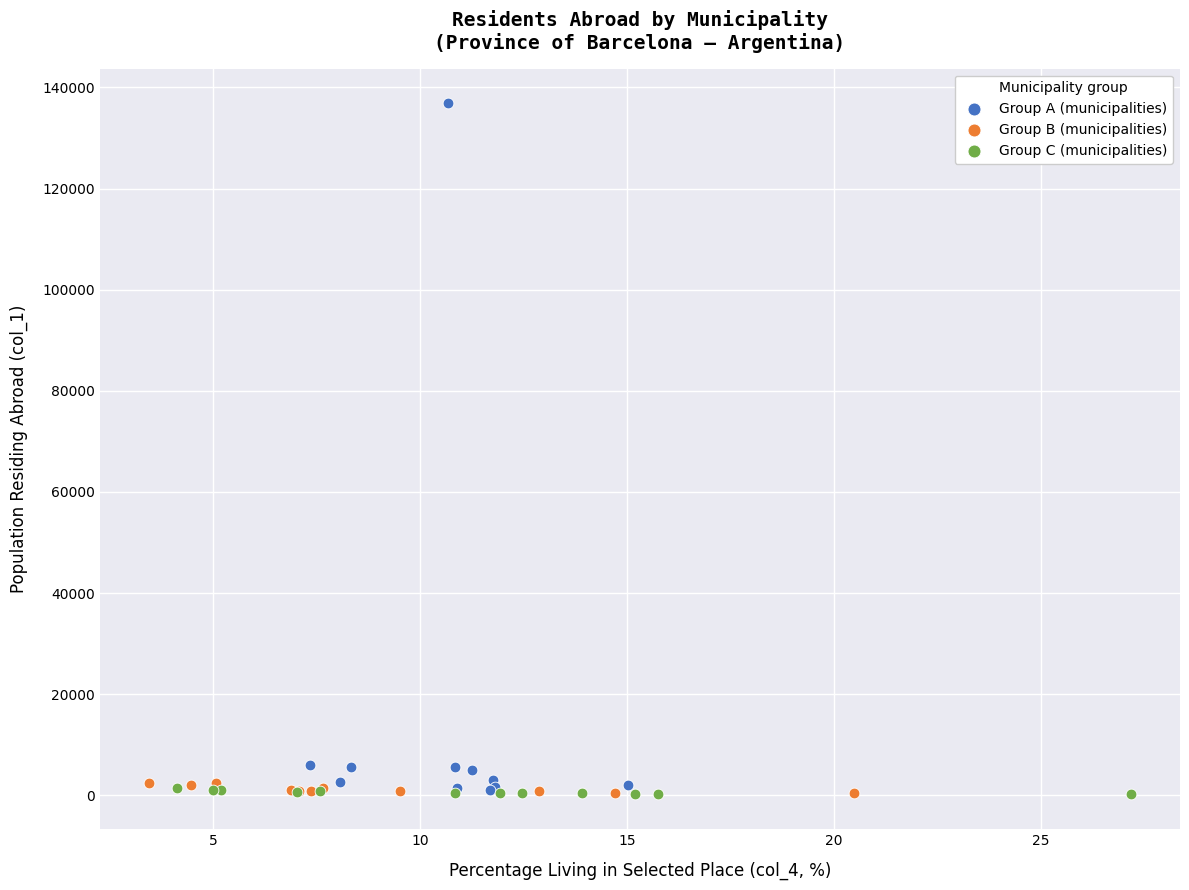

Which series contains the highest Y value?

Group A (municipalities)